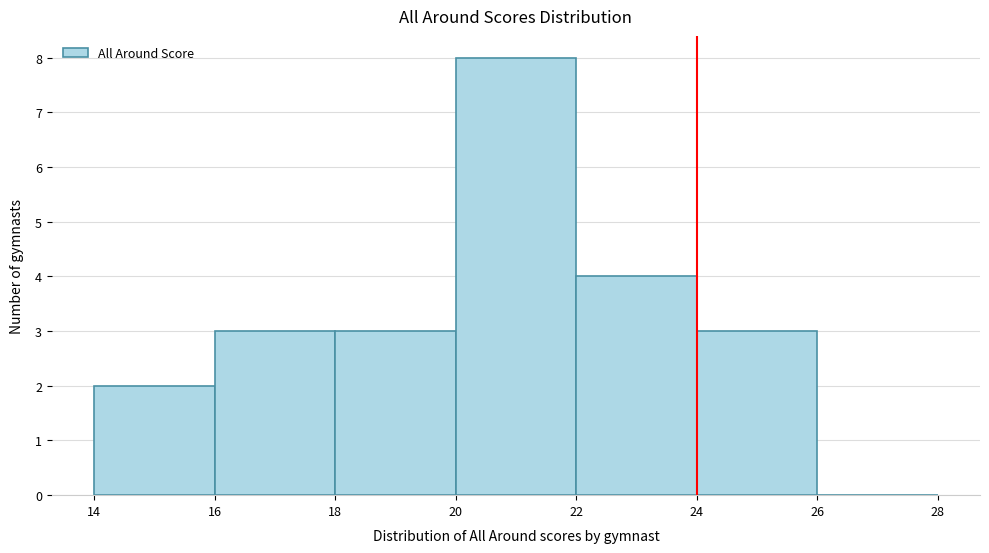

Which range on the x-axis has the tallest bar?

20 to 22